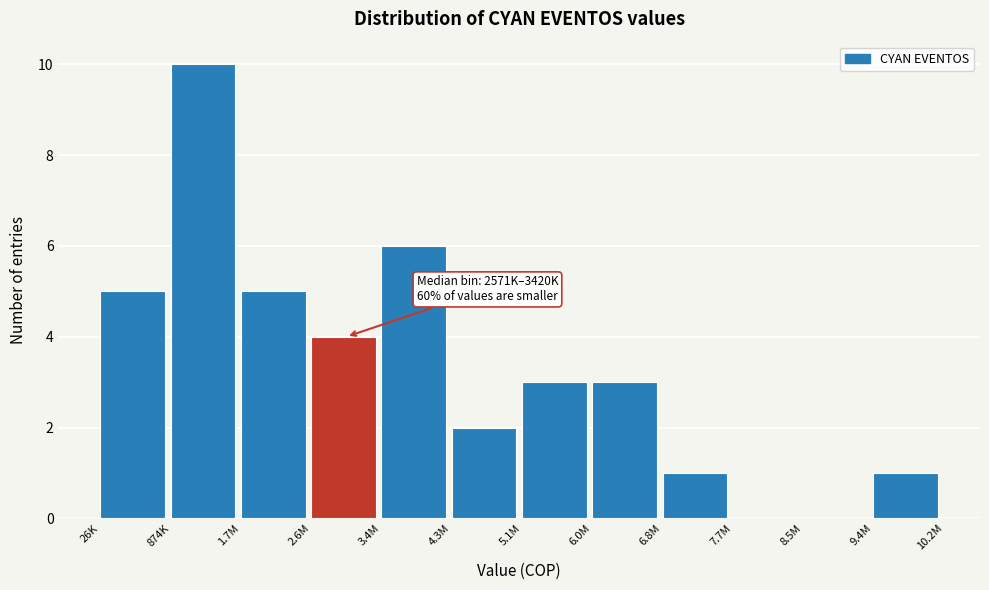

Reading left to right, extract all data points from this chart.

26K=5	874K=10	1.7M=5	2.6M=4	3.4M=6	4.3M=2	5.1M=3	6.0M=3	6.8M=1	7.7M=0	8.5M=0	9.4M=1